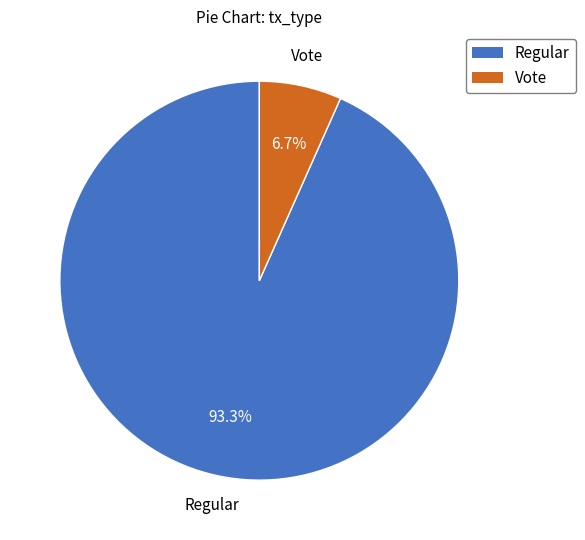

What portion of the pie excludes Regular?

6.7%